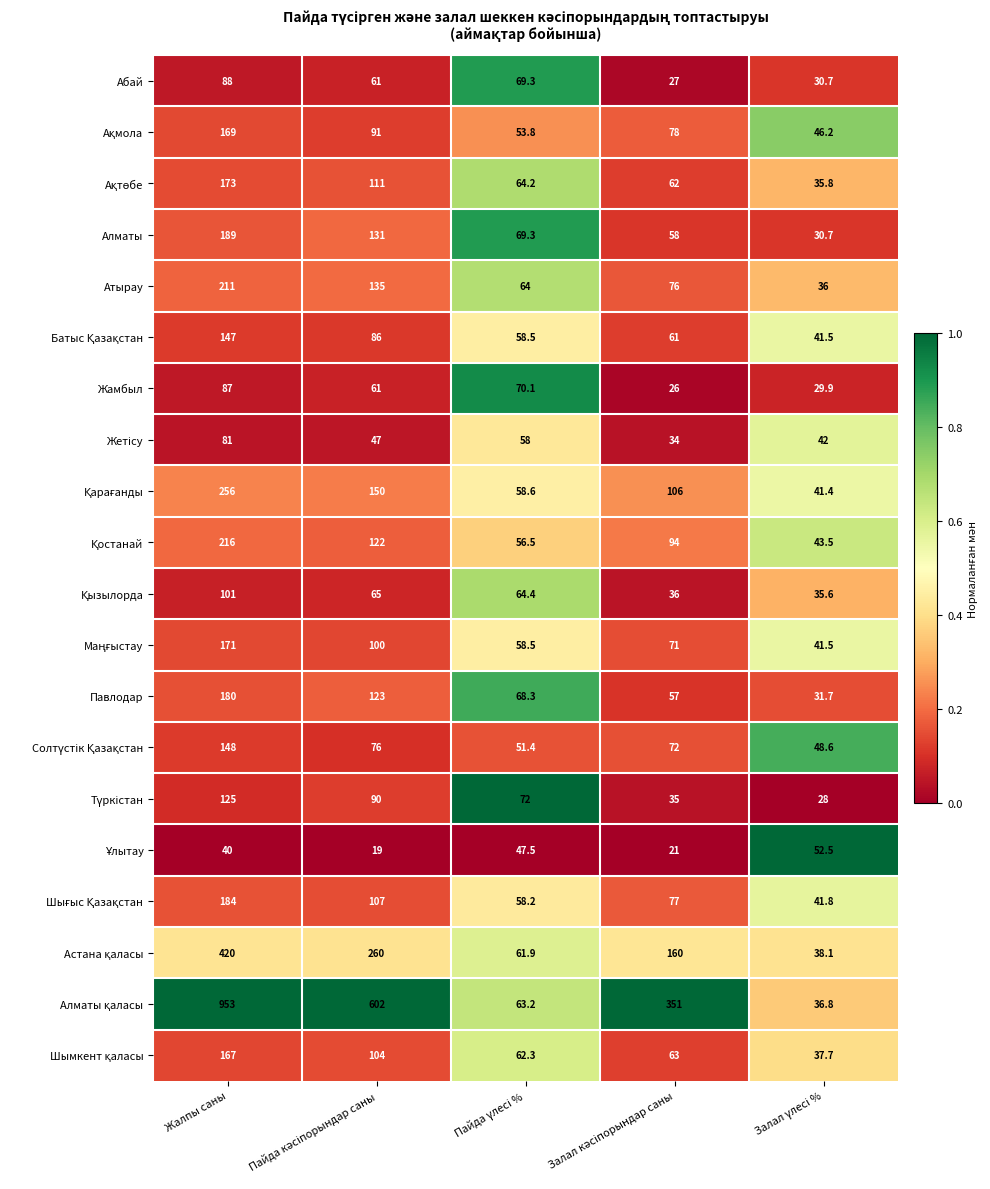

What is the maximum value shown in the chart?

953.0